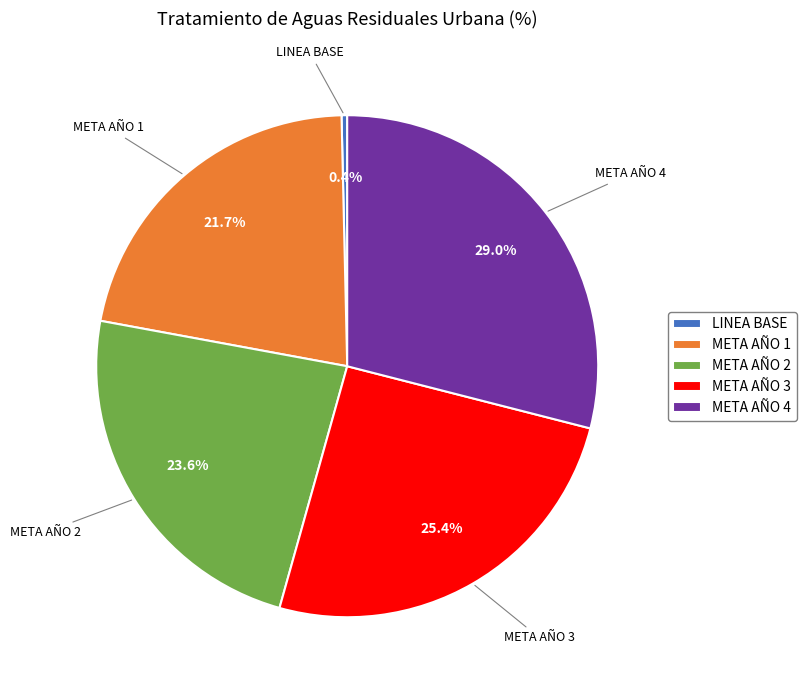

Is there any slice that represents more than half of the pie?

No